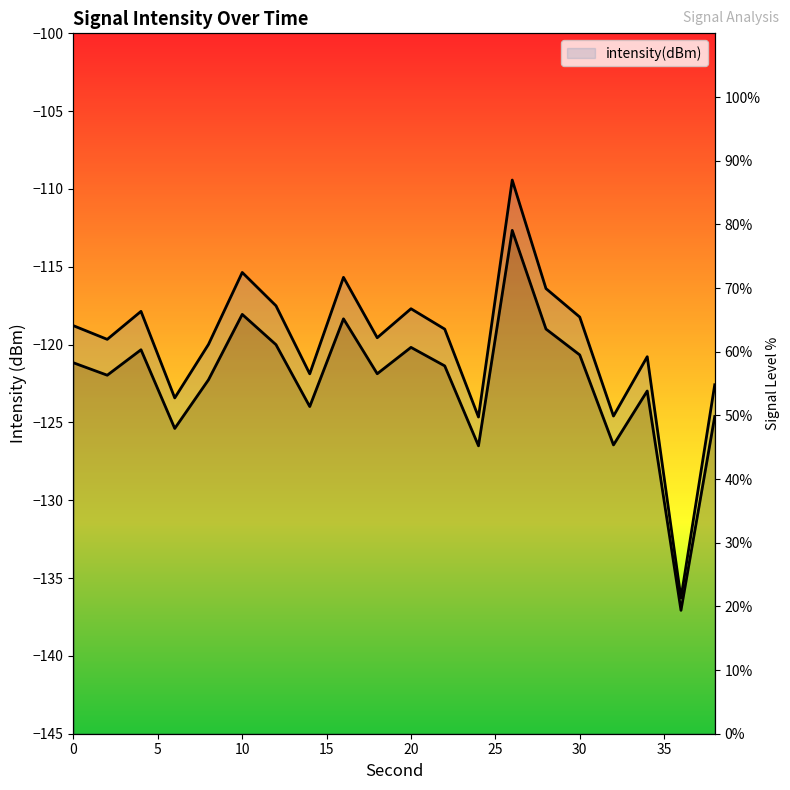

Count the number of data series in this chart.

1